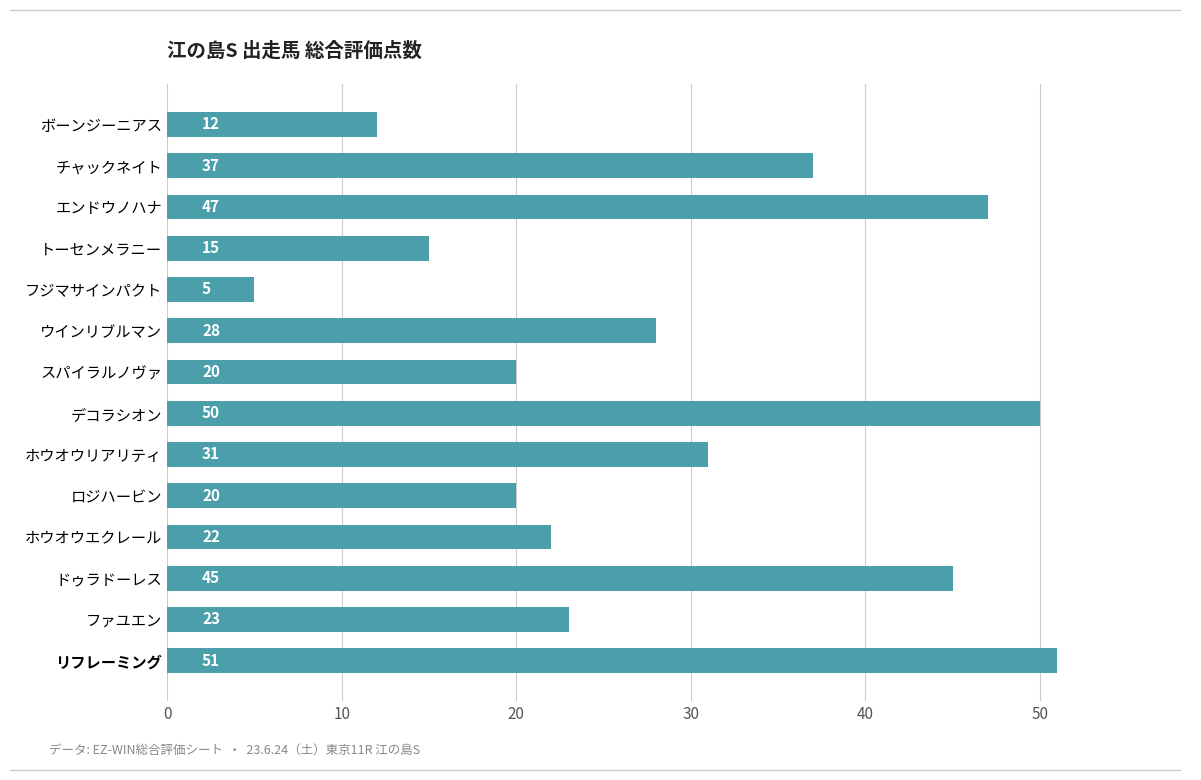

At which label is the value closest to 28?

ウインリブルマン